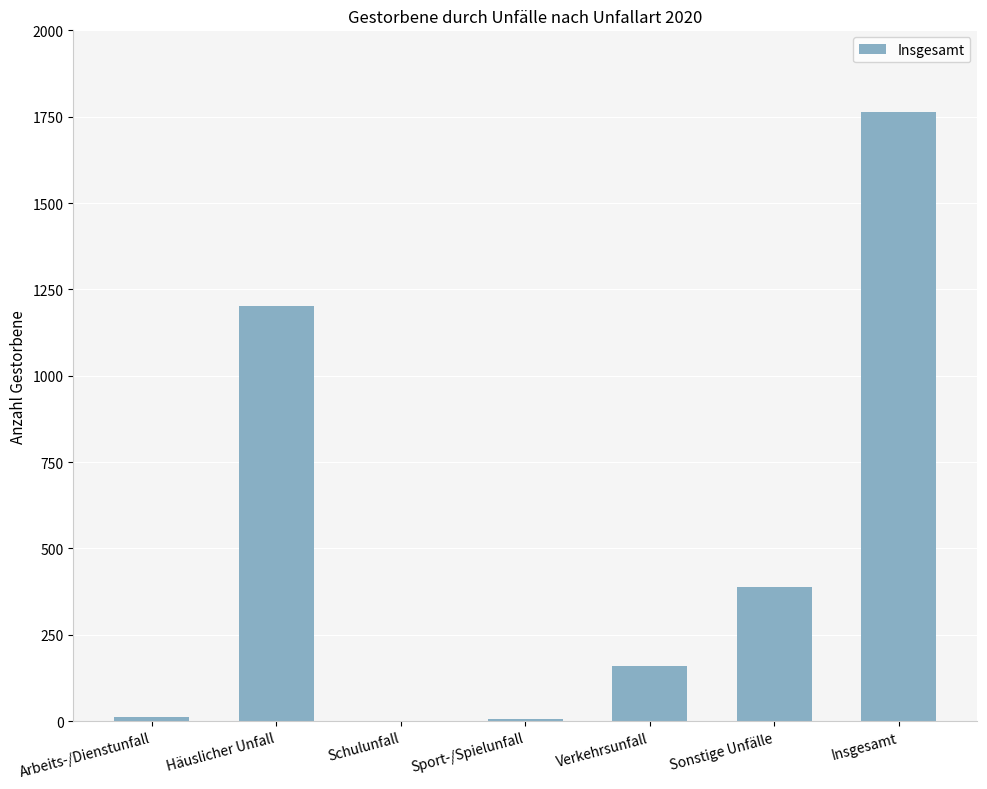

The chart shows a value of 1201 at Häuslicher Unfall. True or false?

True